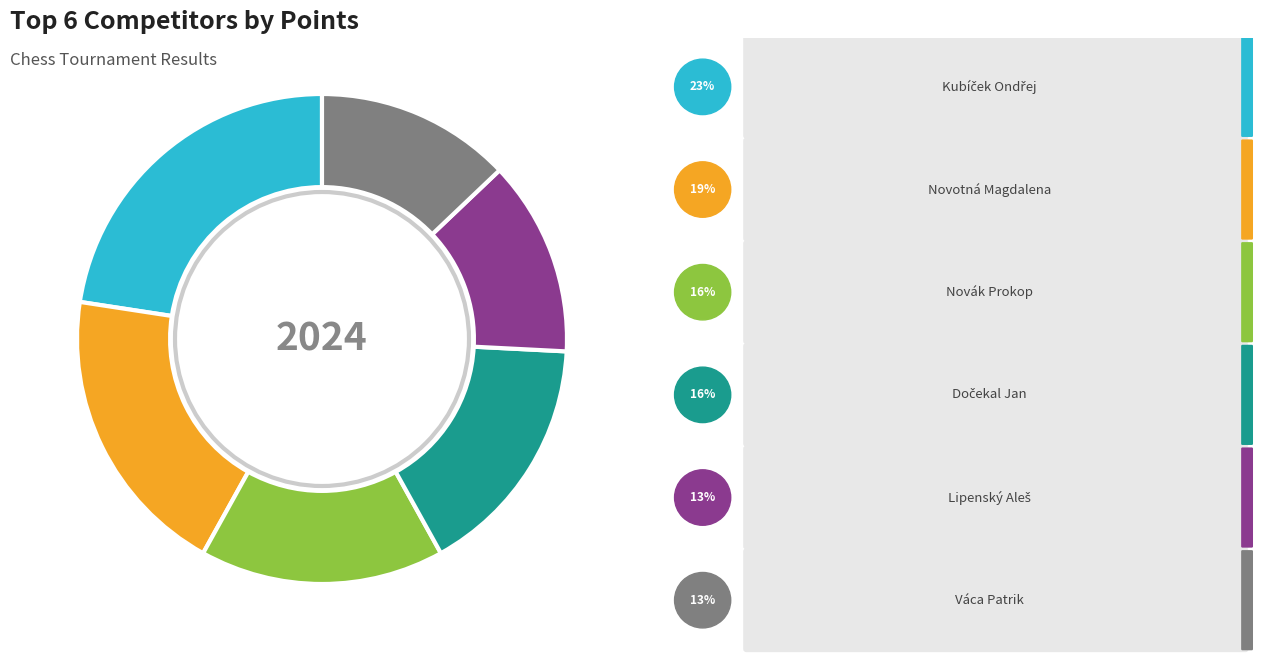

Which category has the smallest portion of the pie?

Lipenský Aleš